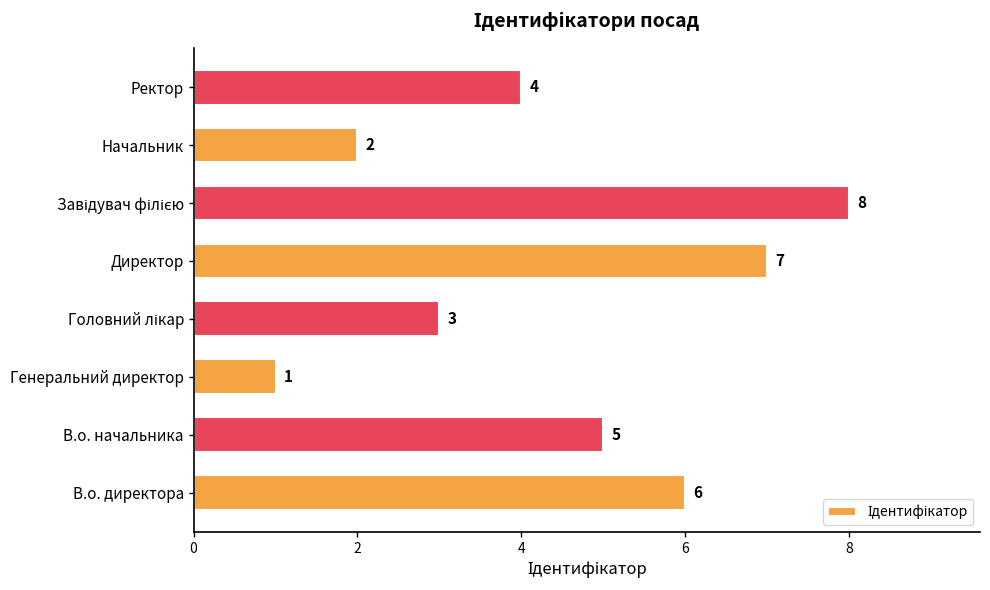

What is the ratio of the value at Ректор to the value at В.о. начальника?

0.8